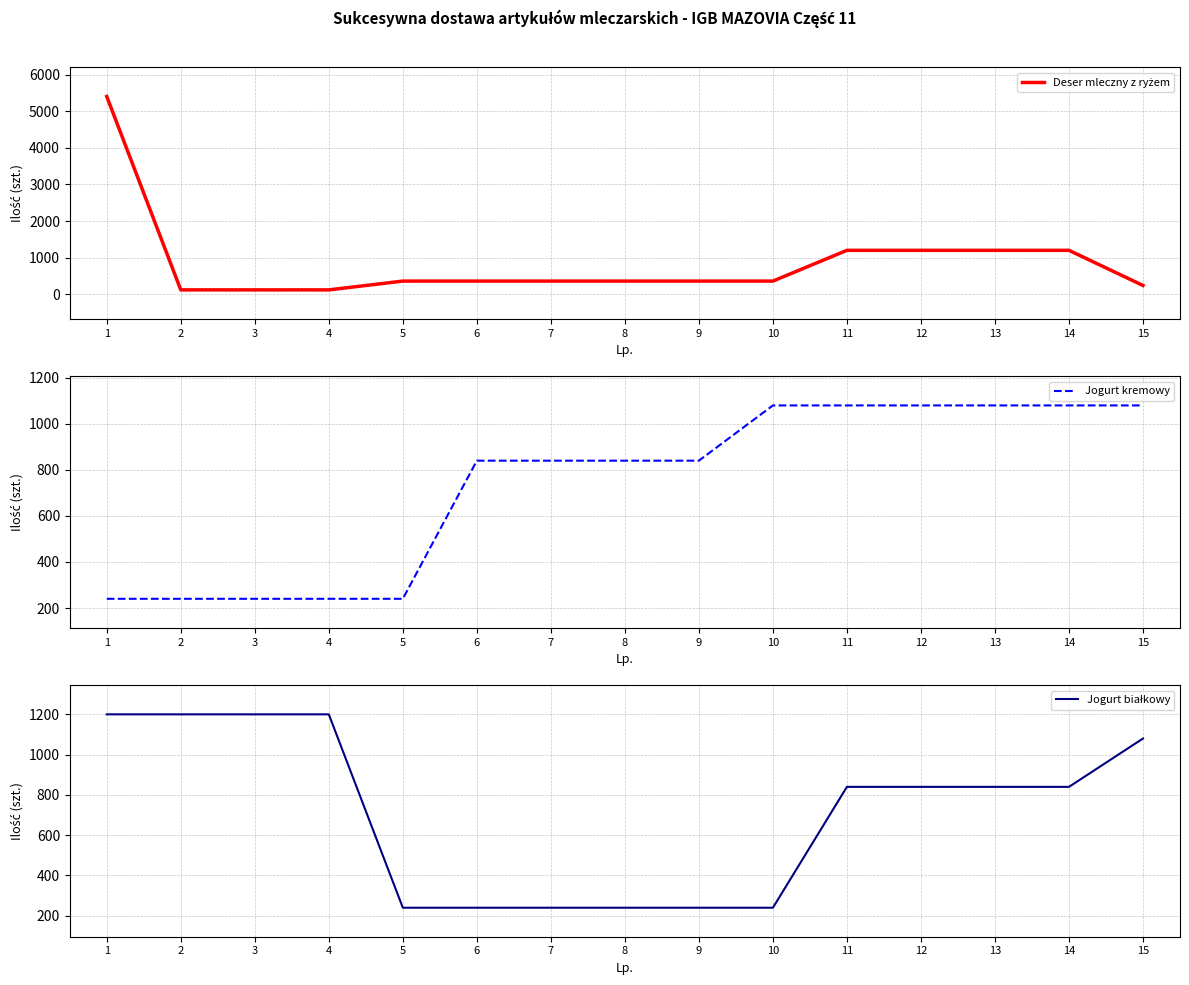

How many data points in Jogurt kremowy are less than 840?

5